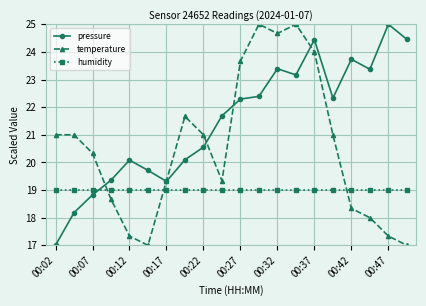

True or false: temperature has more than 0 points higher than both neighbors.

True